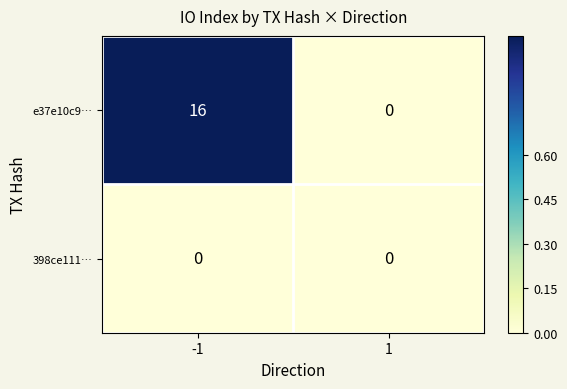

Between -1 and 1, which series saw the biggest shift?

e37e10c9…